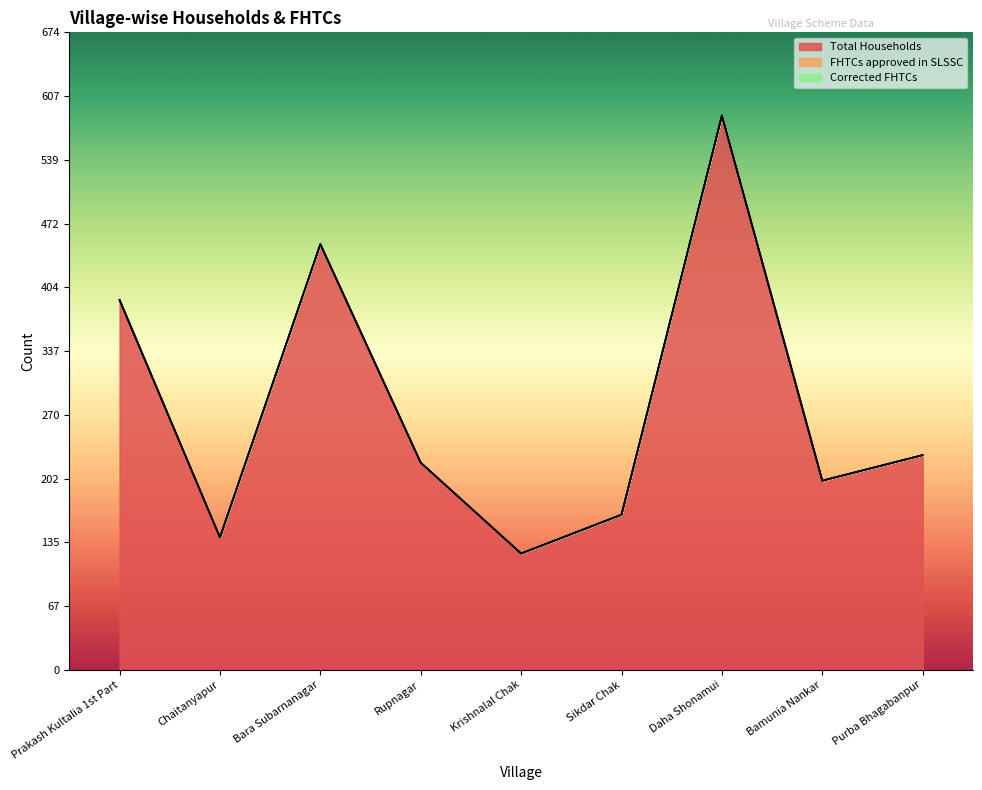

Where is FHTCs approved in SLSSC nearest to the value 0?

Prakash Kultalia 1st Part